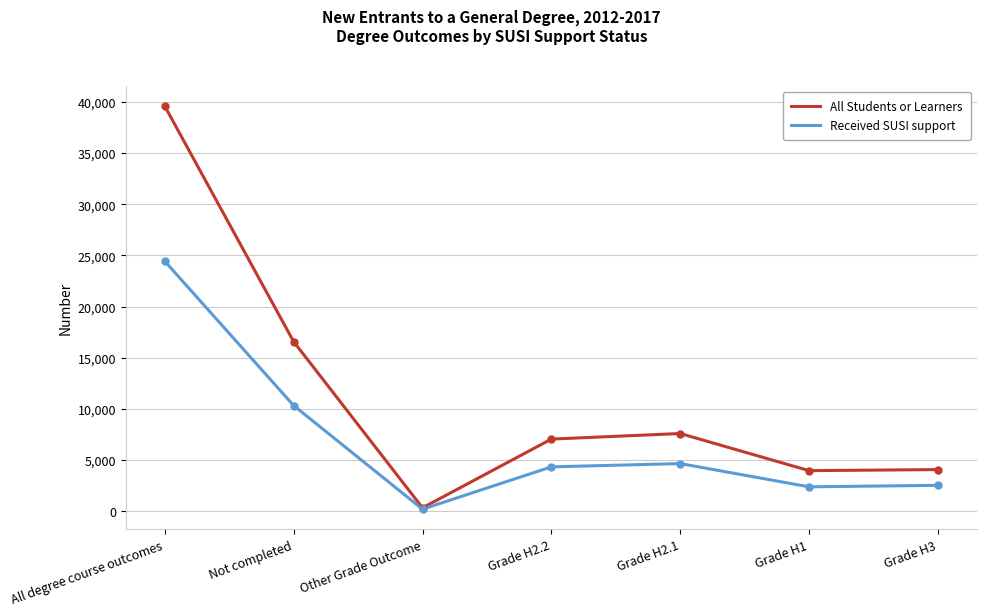

The value of Received SUSI support at Grade H1 is 2384. True or false?

True